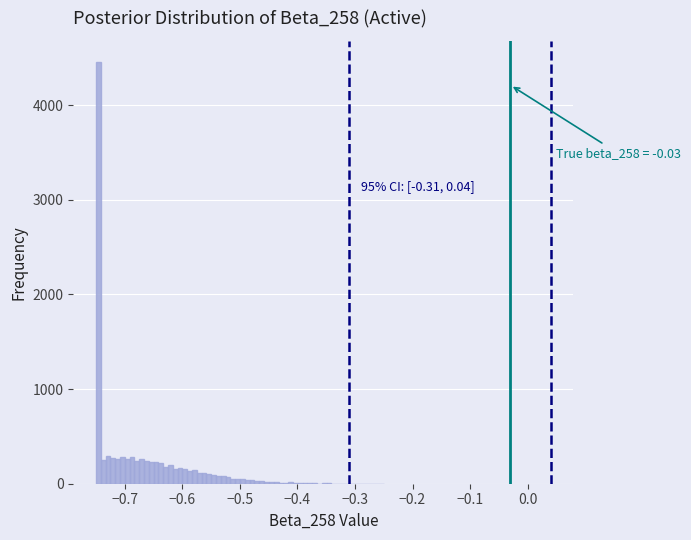

Around what value on the x-axis is the tallest bar? Give the approximate position of its centre, as read against the axis.

-0.75